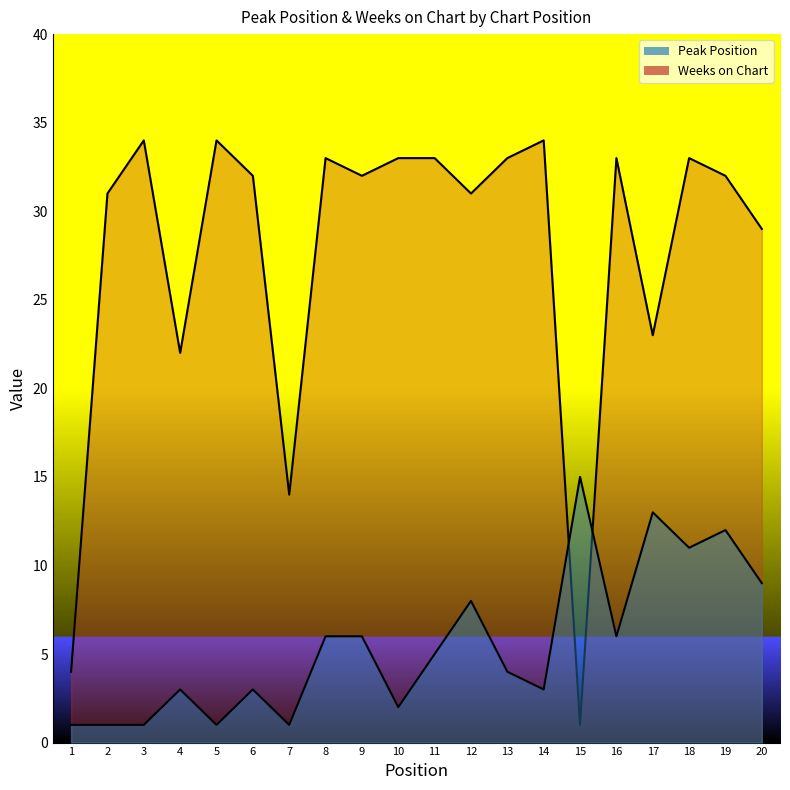

How many interior local peaks does the Weeks on Chart series have?

6